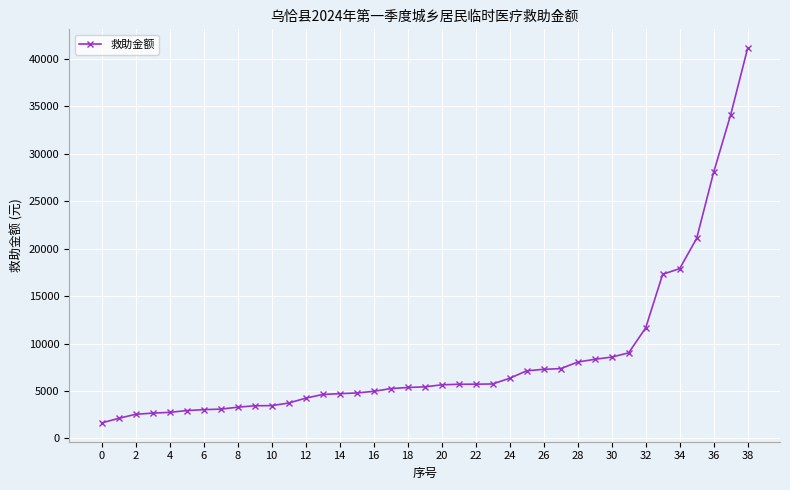

What is the difference between the maximum and minimum values?

39493.8